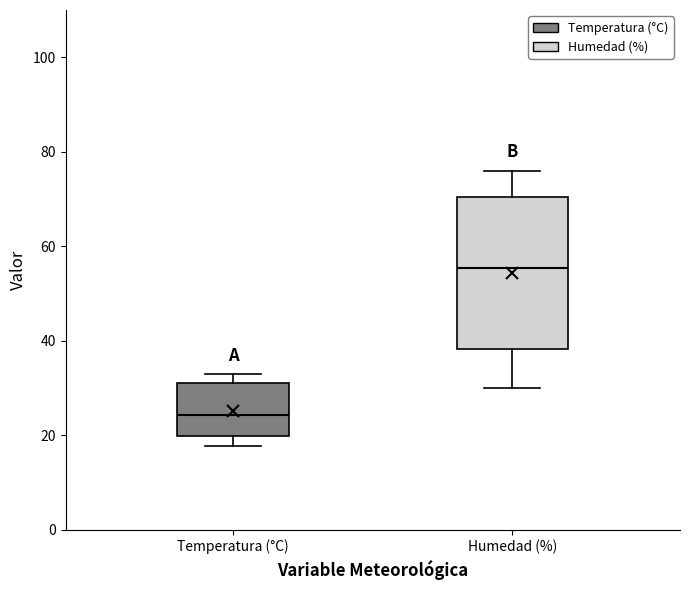

Reading left to right, transcribe this box plot: for each box, give where its median line is, the range the box spans, and where its two whiskers end, as read against the y-axis. The values are not printed on the chart, so give them approximately, as read against the axis.

Temperatura (°C): median 24, box 20 to 30, whiskers 18 to 32
Humedad (%): median 56, box 38 to 70, whiskers 30 to 76